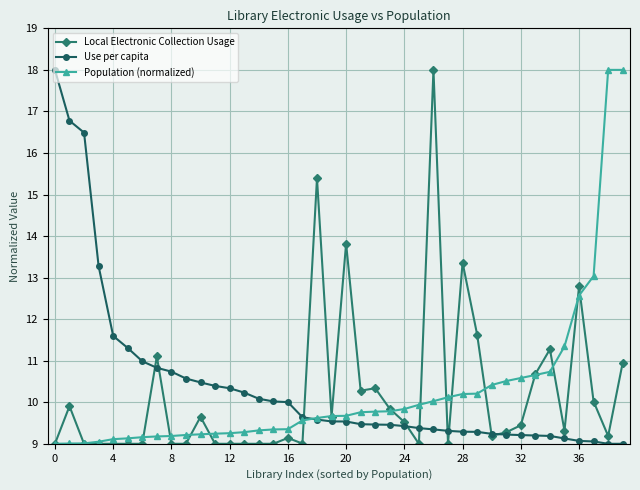

What is the minimum value shown in the chart?

9.0